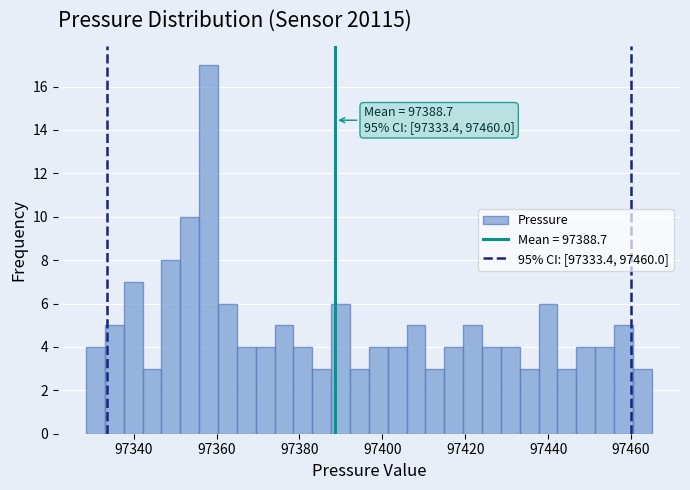

Around what value on the x-axis is the tallest bar? Give the approximate position of its centre, as read against the axis.

97358